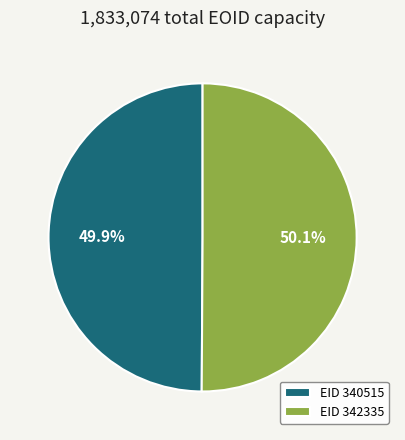

What is the ratio of the value at EID 340515 to the value at EID 342335?

1.0